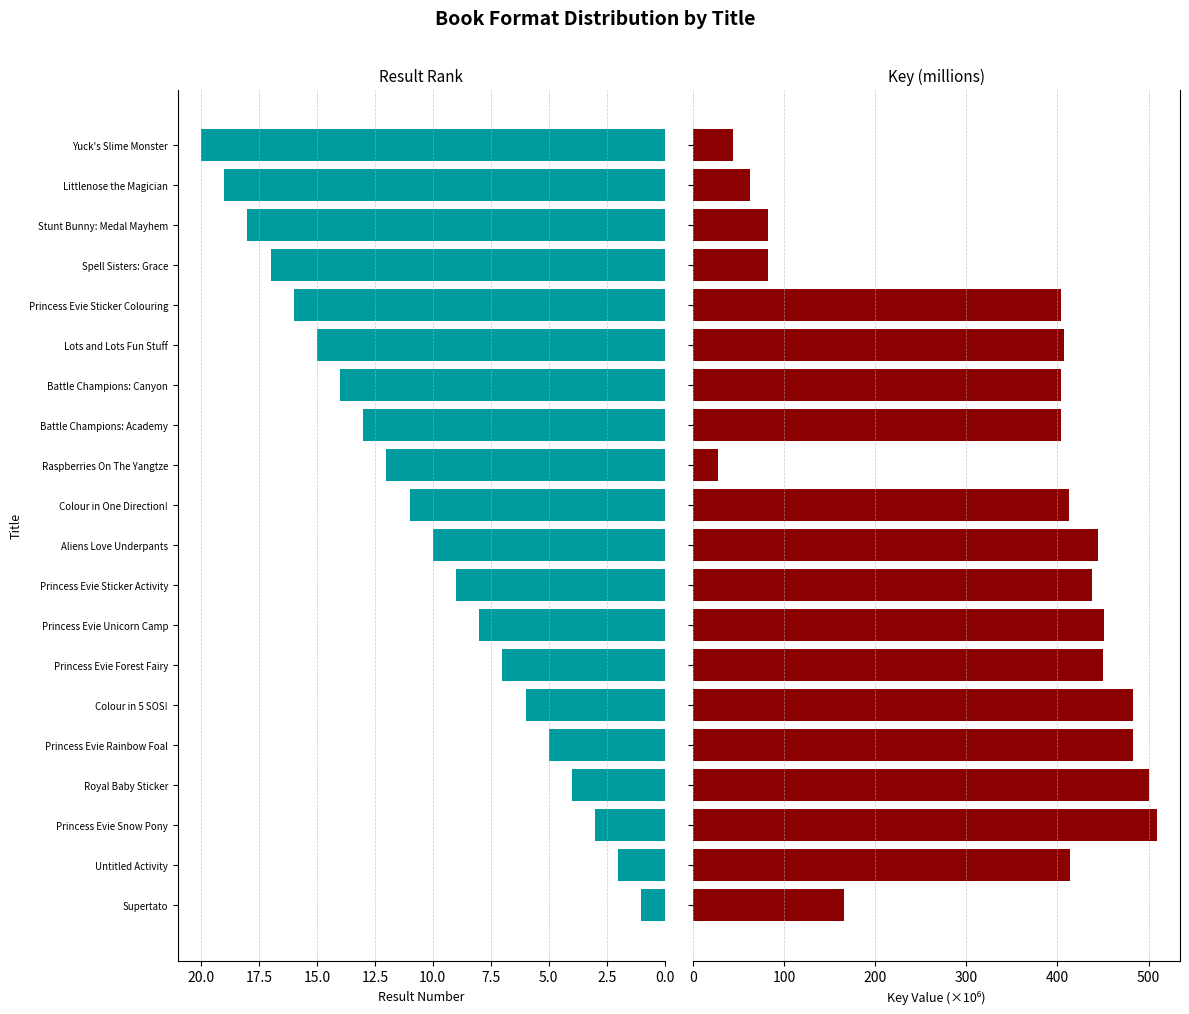

True or false: Result Rank has a value of 19.8 at 14.

False